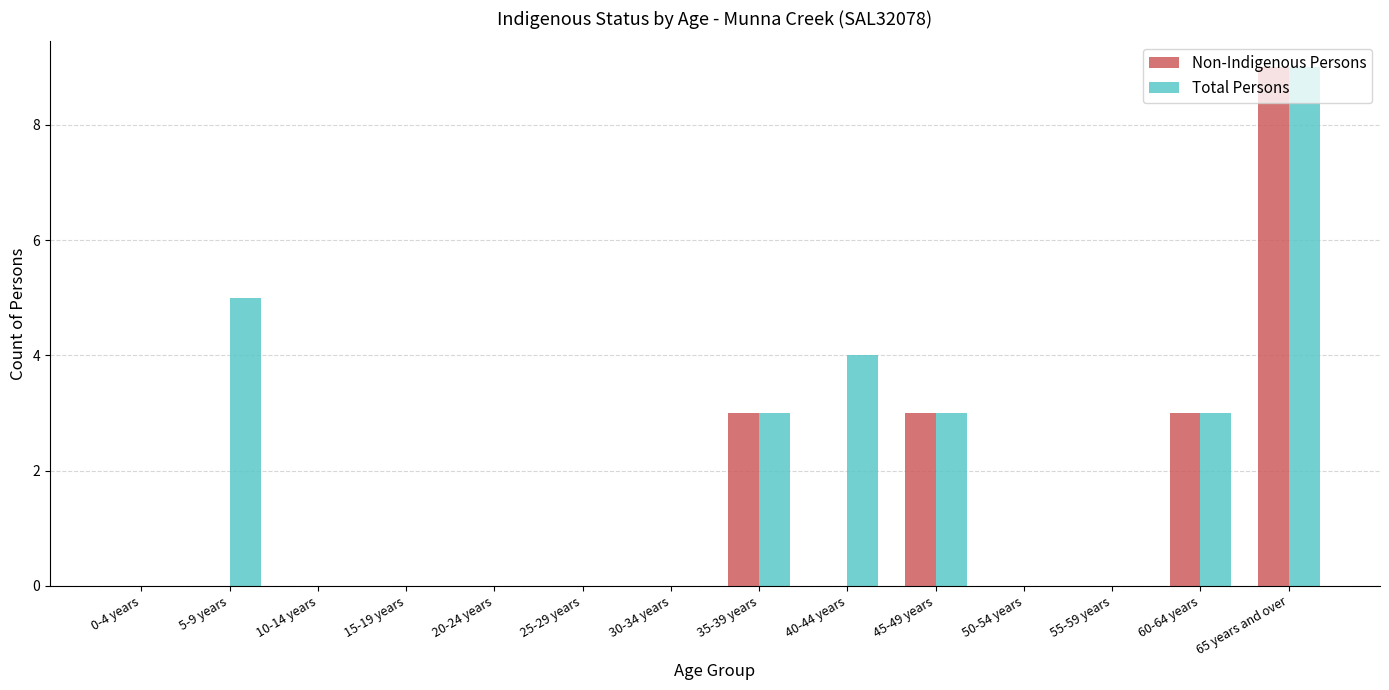

Are the bars horizontal?

No